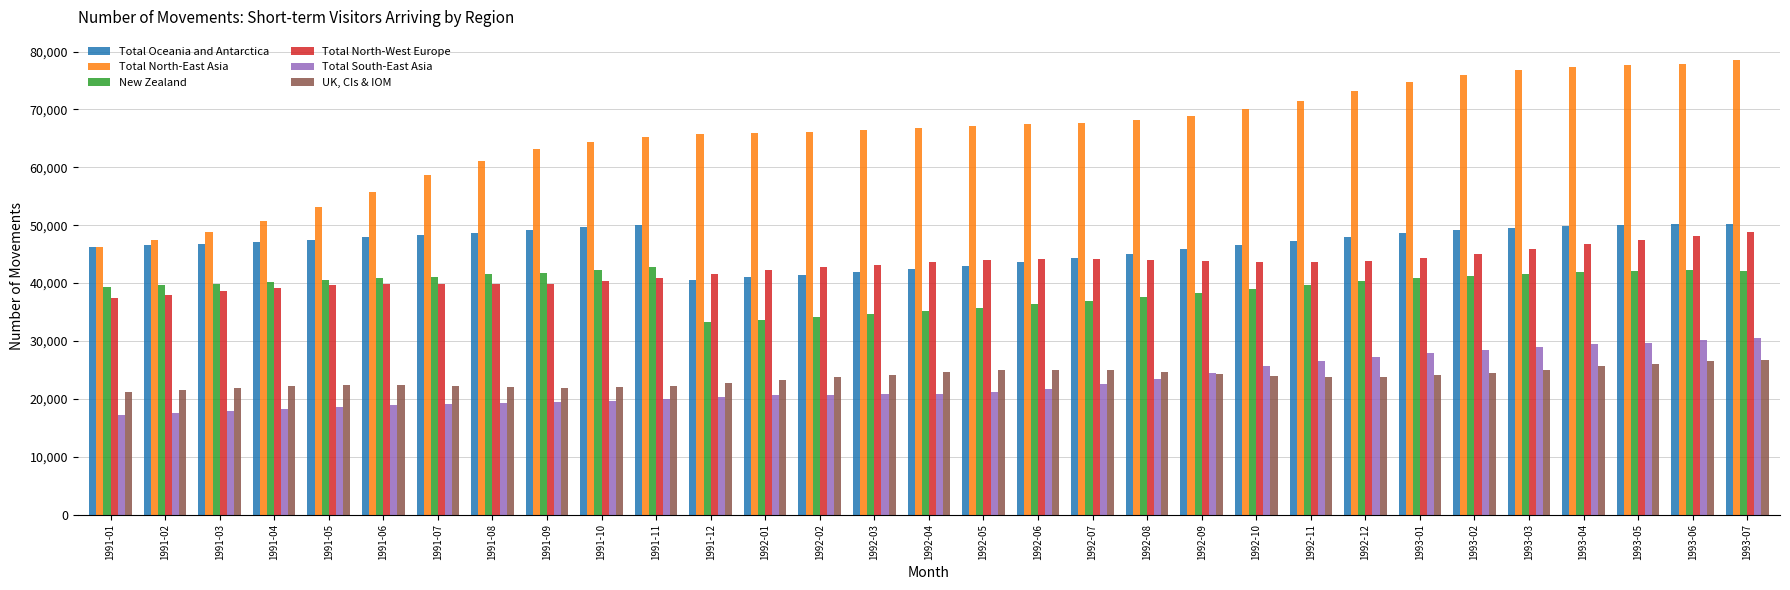

The value of UK, CIs & IOM at 1992-11 is 34547. True or false?

False